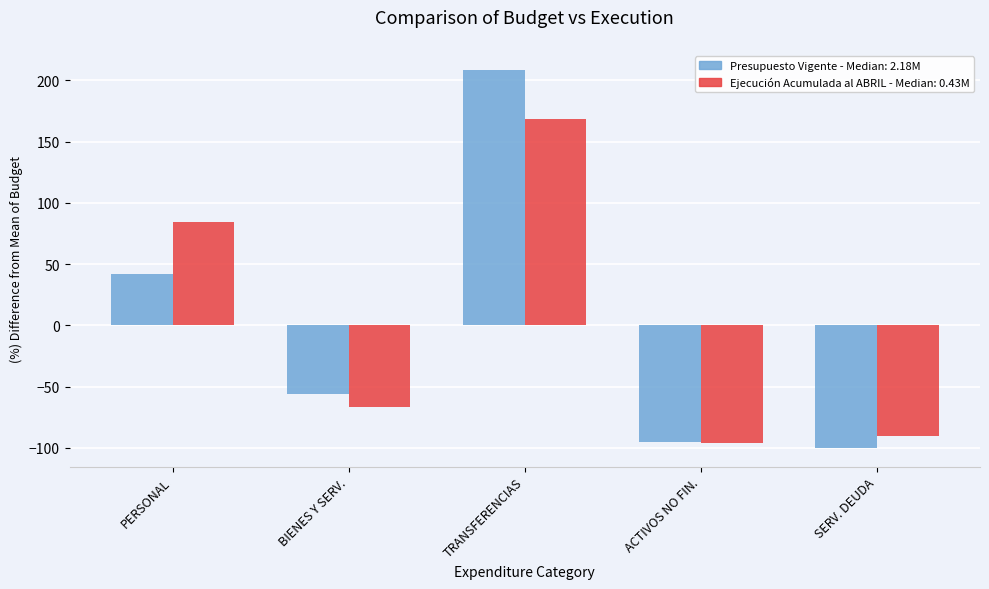

What is the total value across all series at BIENES Y SERV.?

-122.6